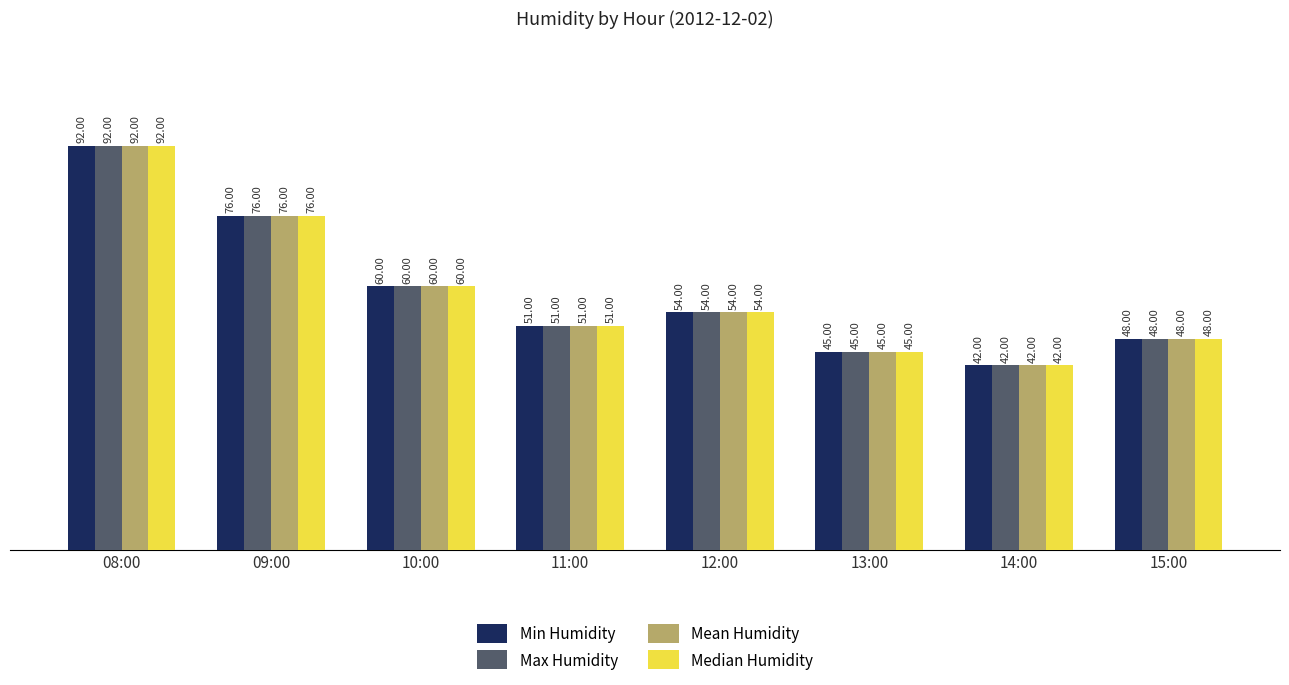

Reading left to right, what are all the values shown in this chart?

Min Humidity: 92	76	60	51	54	45	42	48
Max Humidity: 92	76	60	51	54	45	42	48
Mean Humidity: 92	76	60	51	54	45	42	48
Median Humidity: 92	76	60	51	54	45	42	48